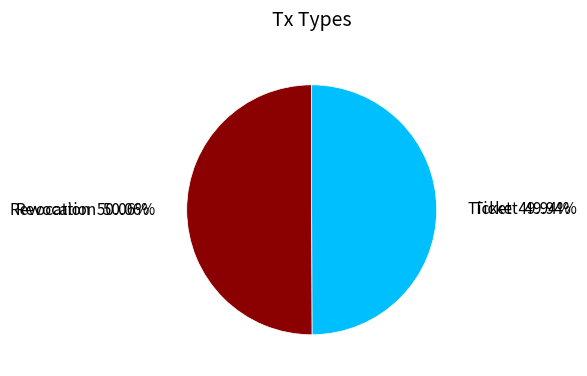

To the nearest percent, what percentage of the pie is Ticket?

50%